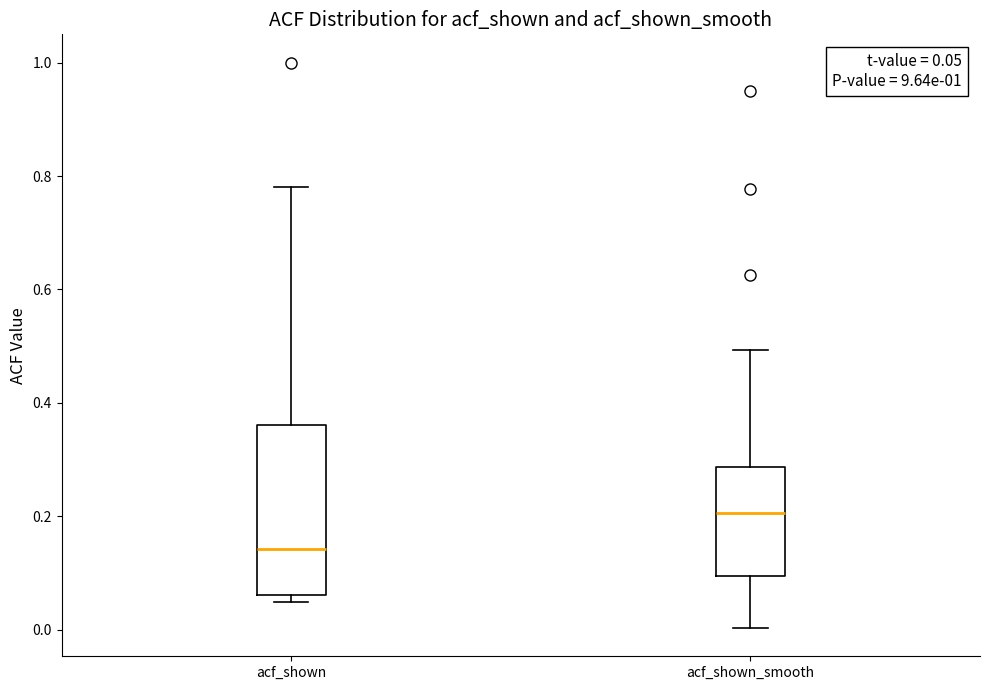

Which box's median line is the highest?

acf_shown_smooth